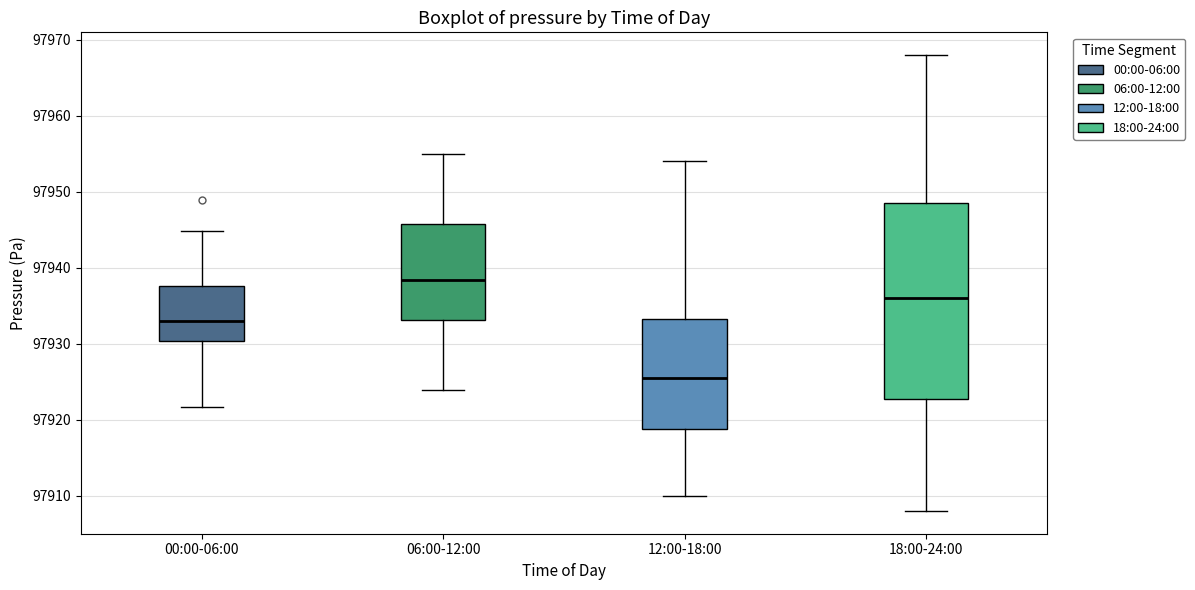

Which box's median line is the highest?

06:00-12:00